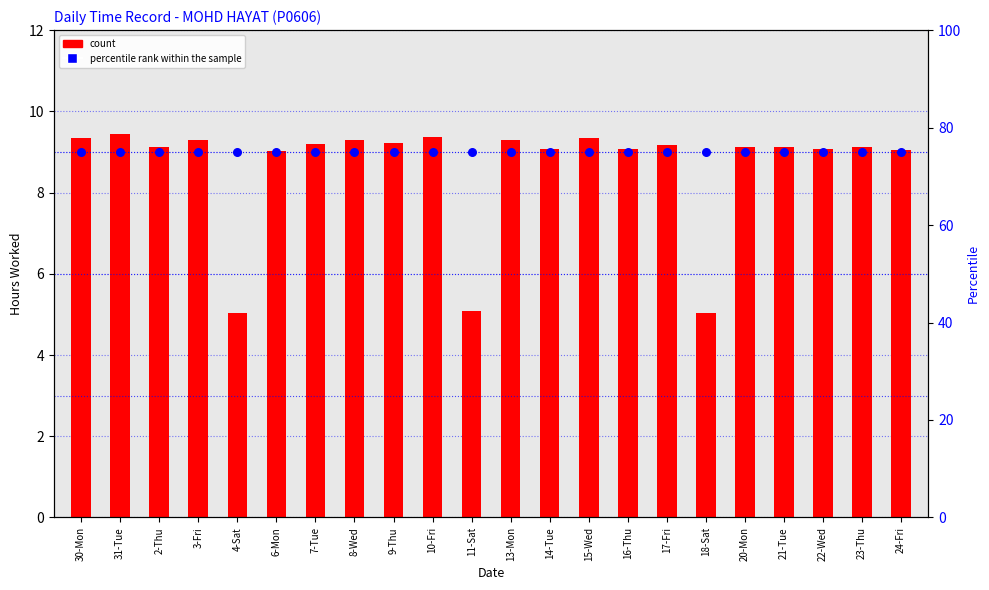

At which category is the sum across all series the highest?

31-Tue